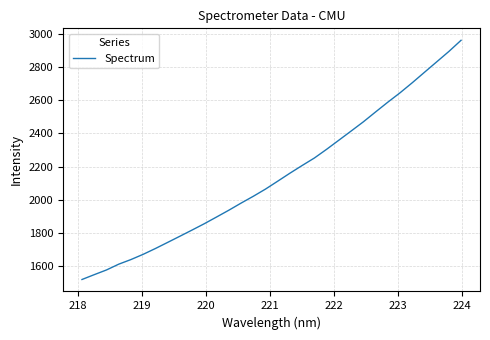

What is the difference between the maximum and minimum values?

1440.4